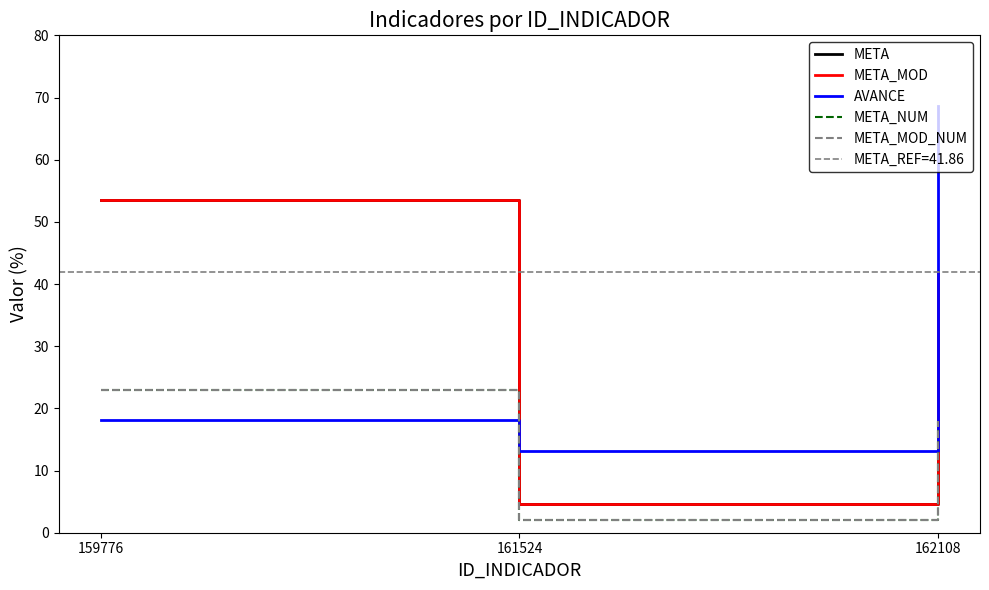

What is the minimum value for META_NUM?

2.0